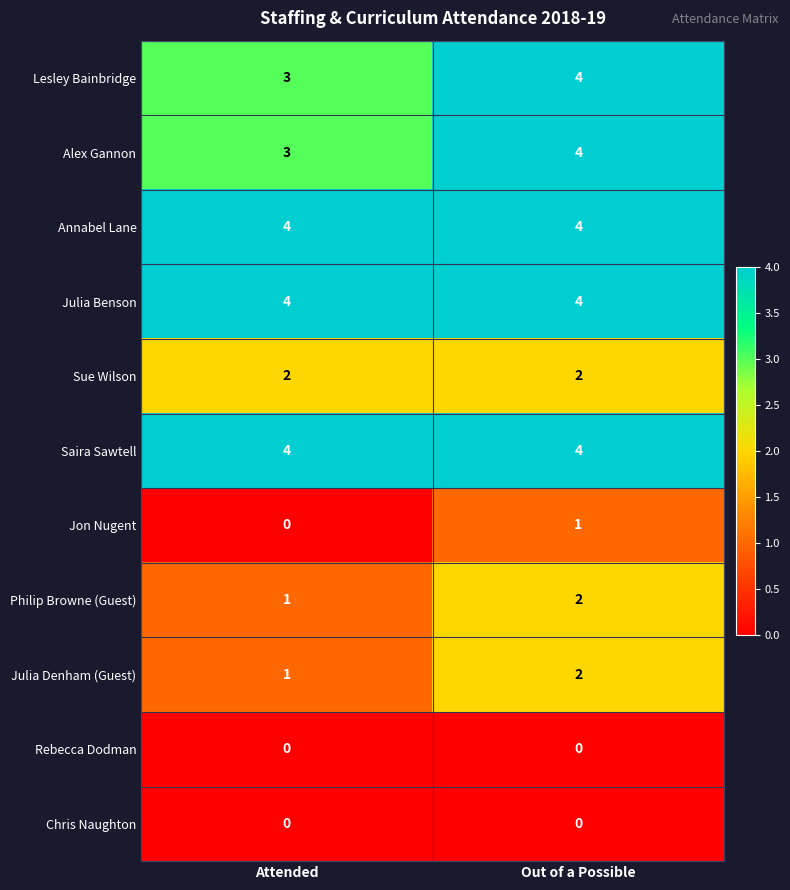

Rank the categories by Alex Gannon value from lowest to highest.

Attended, Out of a Possible